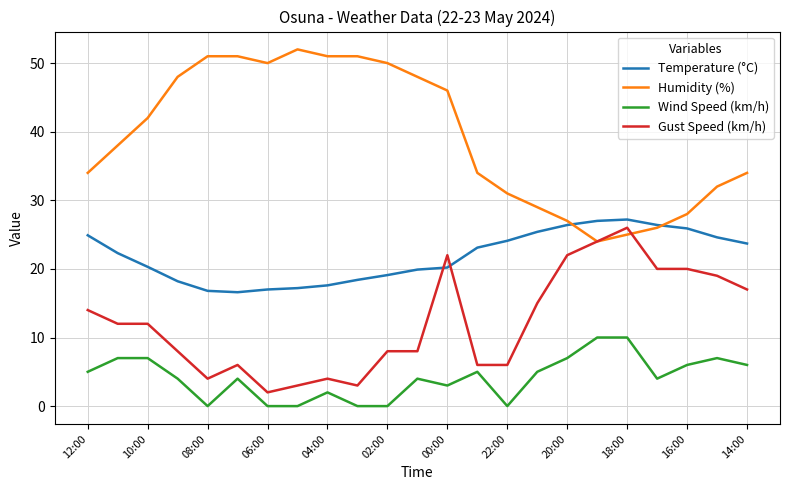

What is the sum of all Temperature (°C) values?

502.3